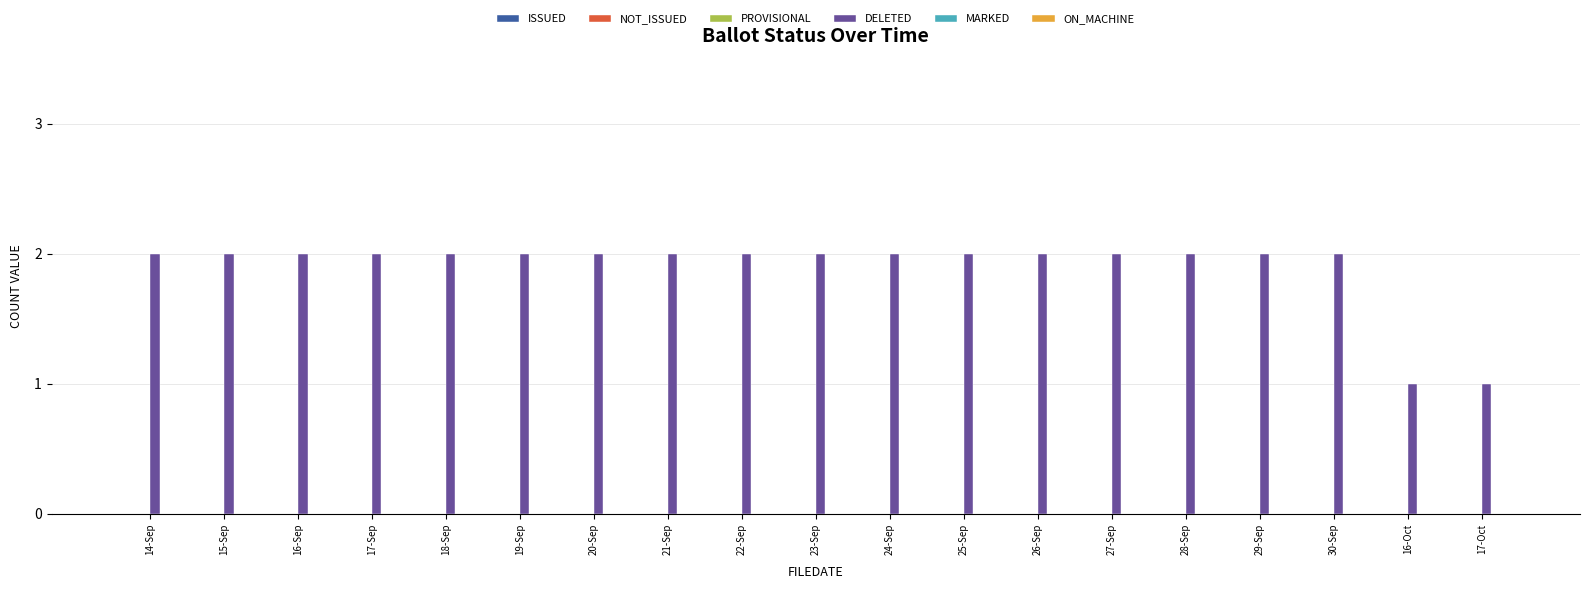

What is the ratio of the value at 14-Sep to the value at 28-Sep?

1.0